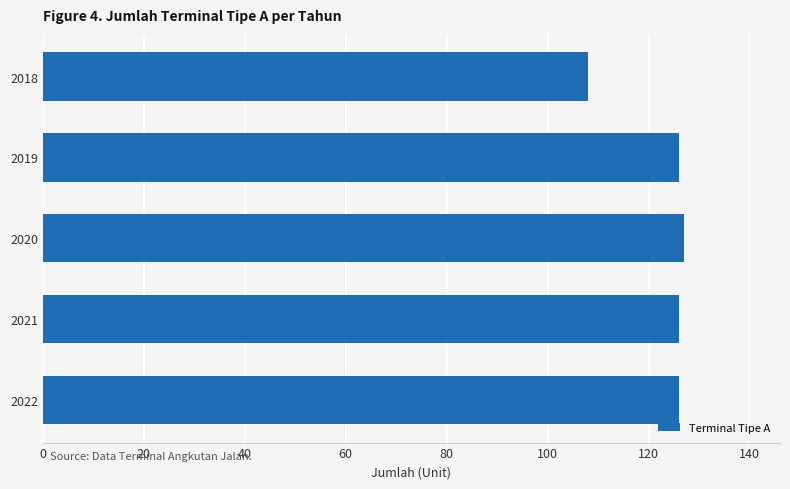

What is the greatest value displayed?

127